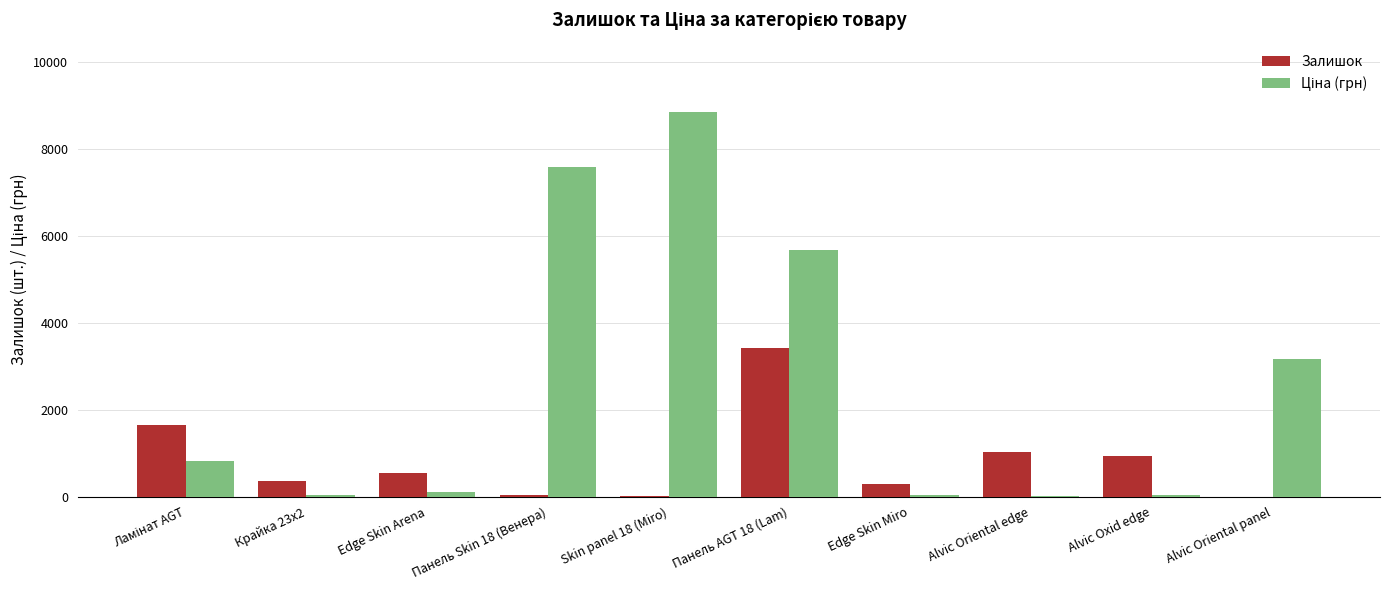

What is the greatest value displayed?

8856.7